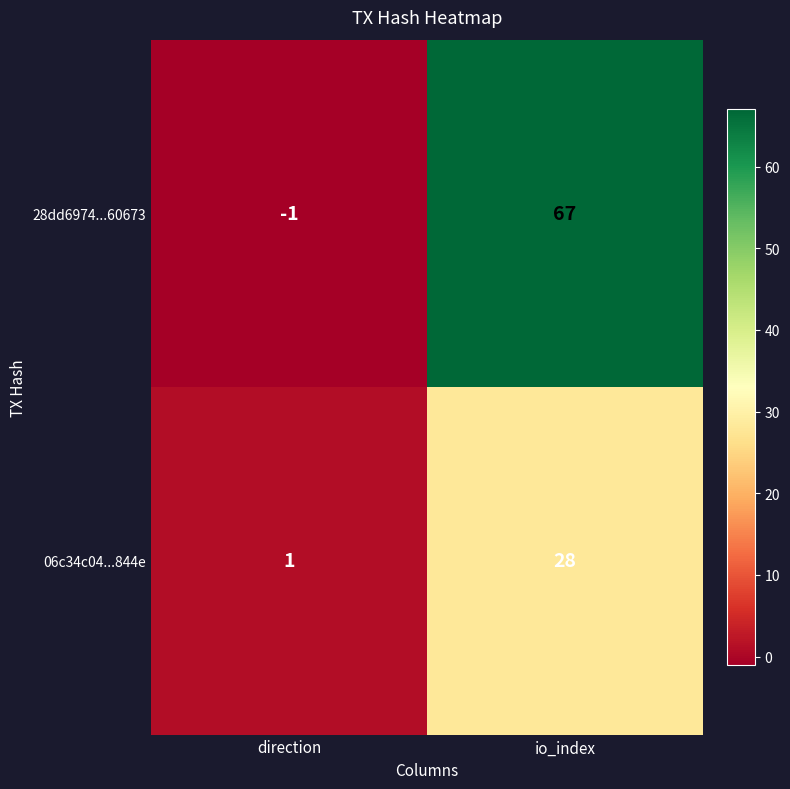

What is the average value of the 28dd6974...60673 series?

33